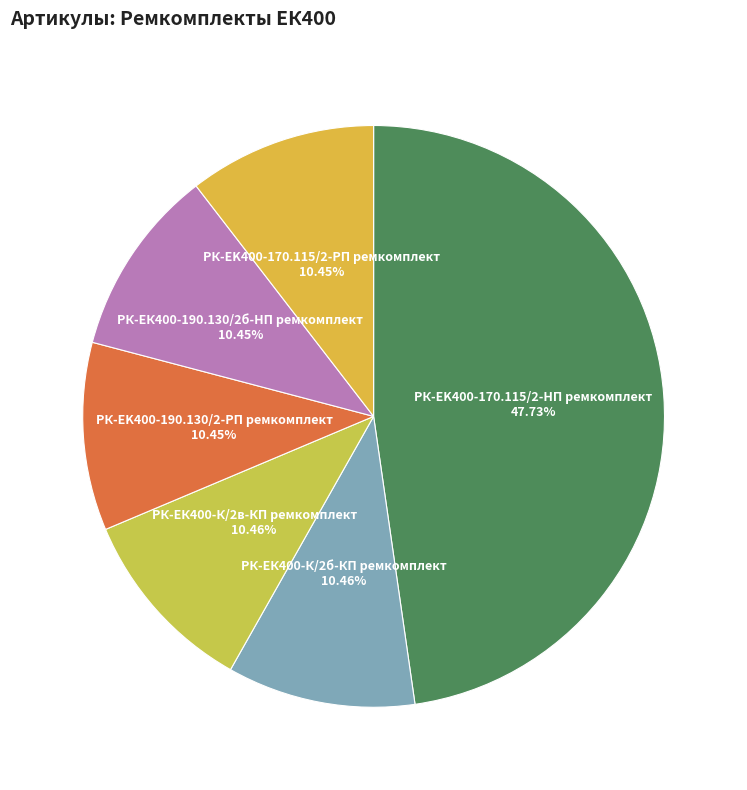

Does РК-ЕК400-К/2в-КП ремкомплект account for over 50% of the chart?

No